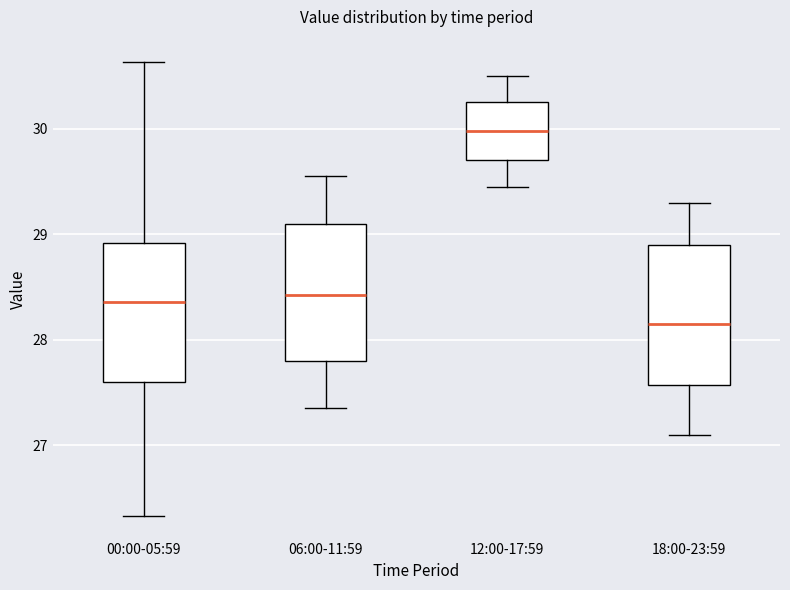

Reading left to right, transcribe this box plot: for each box, give where its median line is, the range the box spans, and where its two whiskers end, as read against the y-axis. The values are not printed on the chart, so give them approximately, as read against the axis.

00:00-05:59: median 28.4, box 27.6 to 28.9, whiskers 26.3 to 30.6
06:00-11:59: median 28.4, box 27.8 to 29.1, whiskers 27.4 to 29.6
12:00-17:59: median 30.0, box 29.7 to 30.3, whiskers 29.5 to 30.5
18:00-23:59: median 28.2, box 27.6 to 28.9, whiskers 27.1 to 29.3